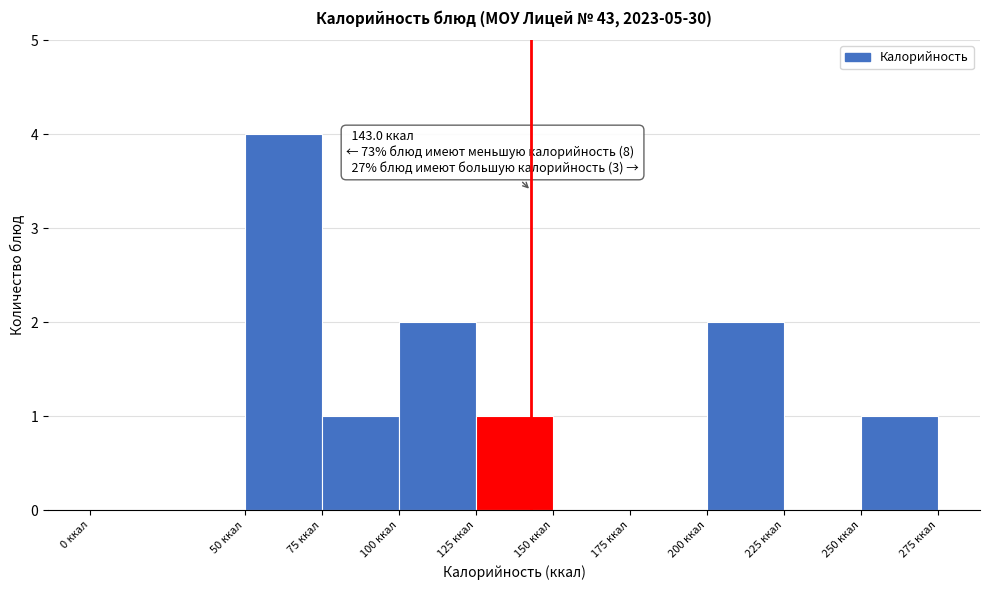

Which range on the x-axis has the tallest bar?

50 to 75